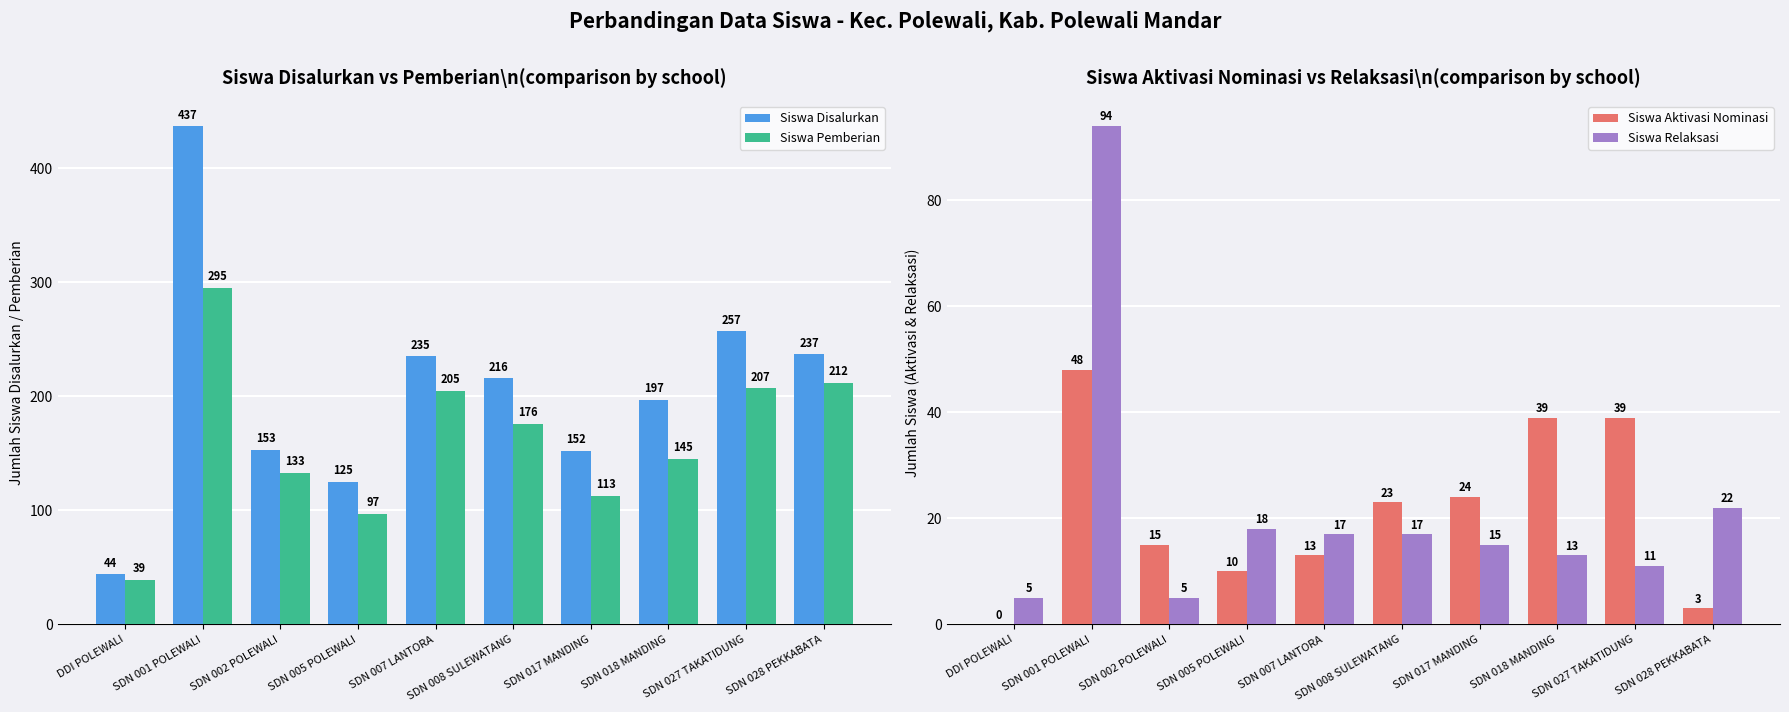

At which label is Siswa Pemberian closest to 167?

SDN 008 SULEWATANG